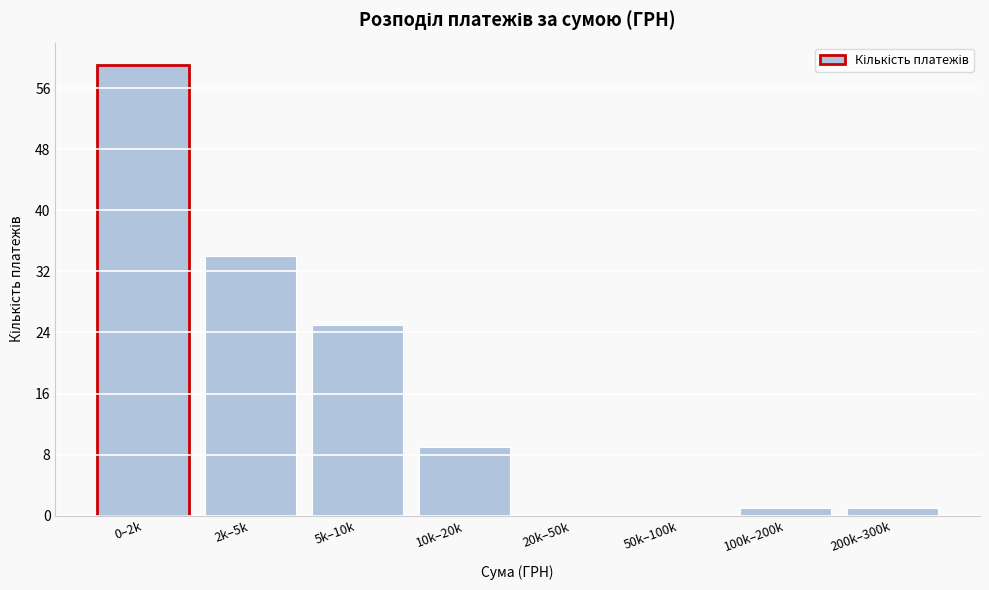

Reading left to right, what are all the values shown in this chart?

0–2k=59	2k–5k=34	5k–10k=25	10k–20k=9	20k–50k=0	50k–100k=0	100k–200k=1	200k–300k=1